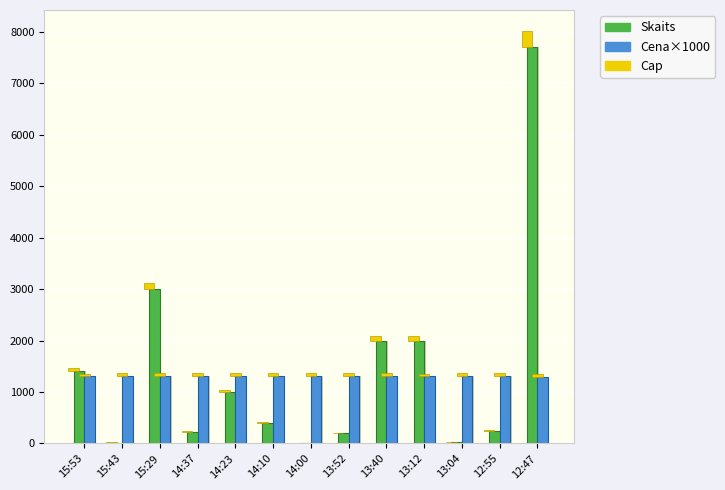

At which category is the sum across all series the highest?

12:47